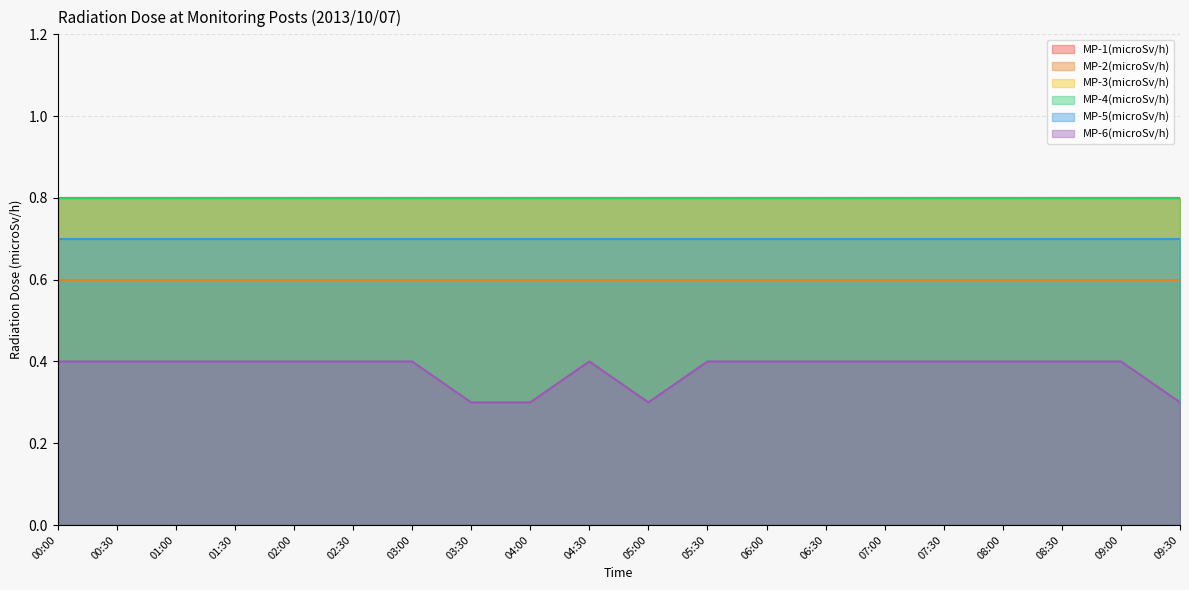

True or false: MP-5(microSv/h) has a value of 0.3 at 06:00.

False